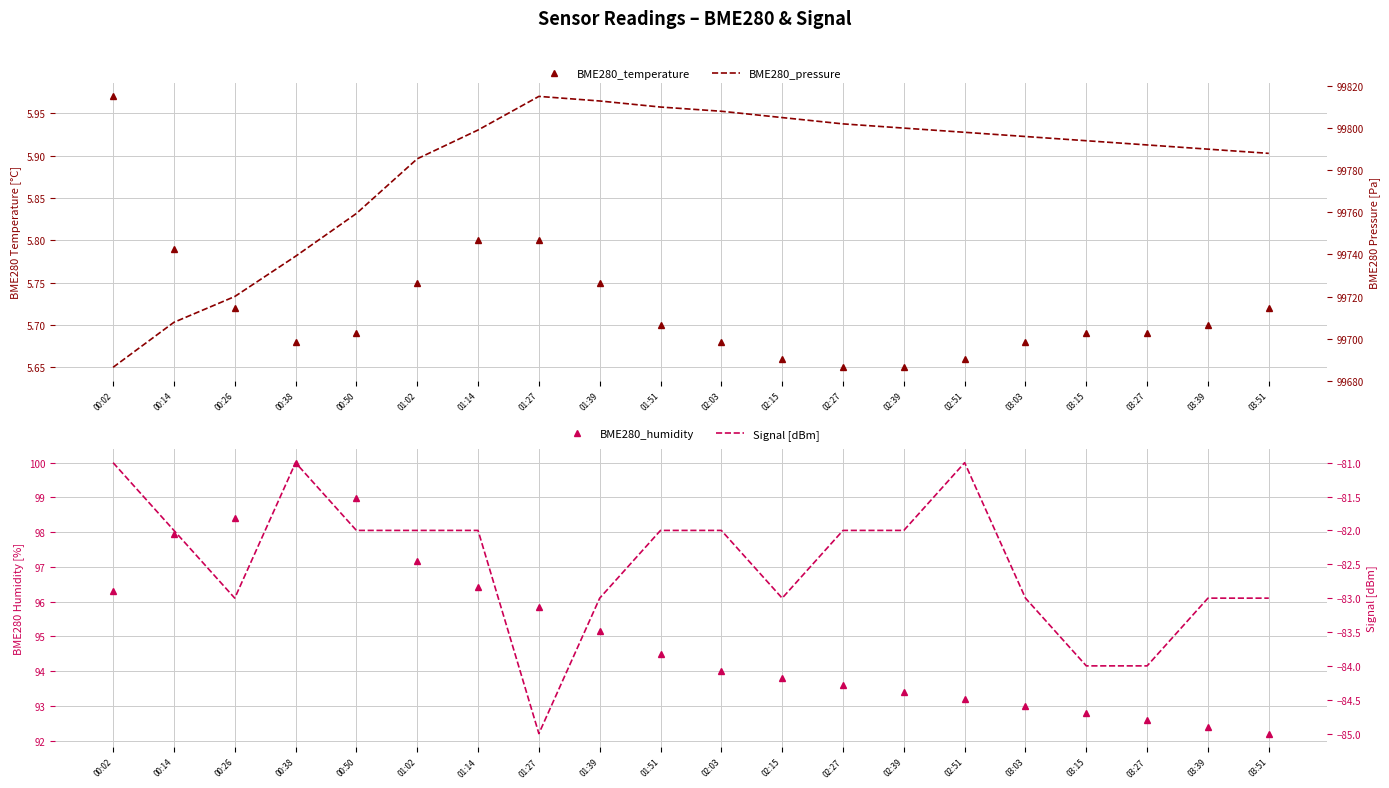

Does the chart have visible grid lines?

Yes